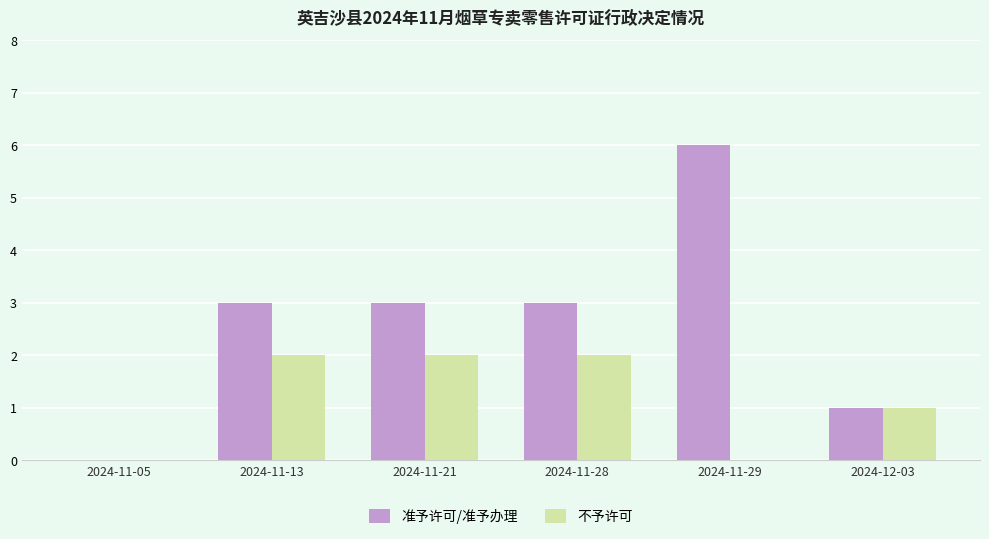

The value of 不予许可 at 2024-11-13 is 2. True or false?

True